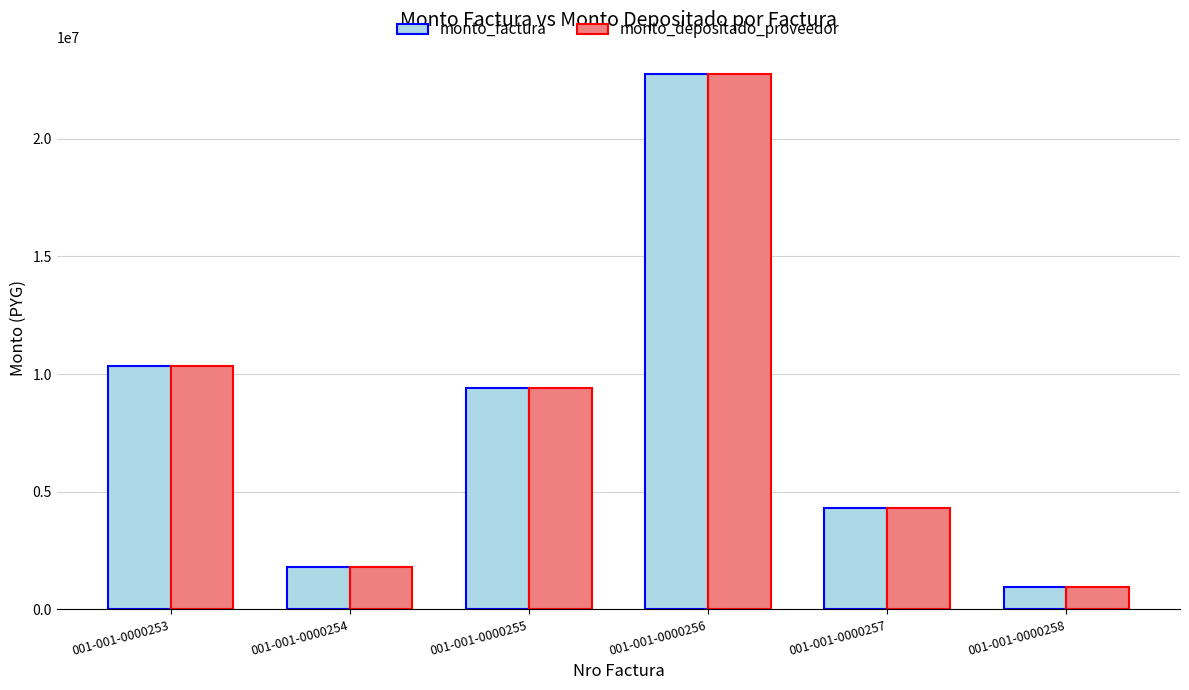

The monto_factura series shows 16141885 at 001-001-0000255. True or false?

False